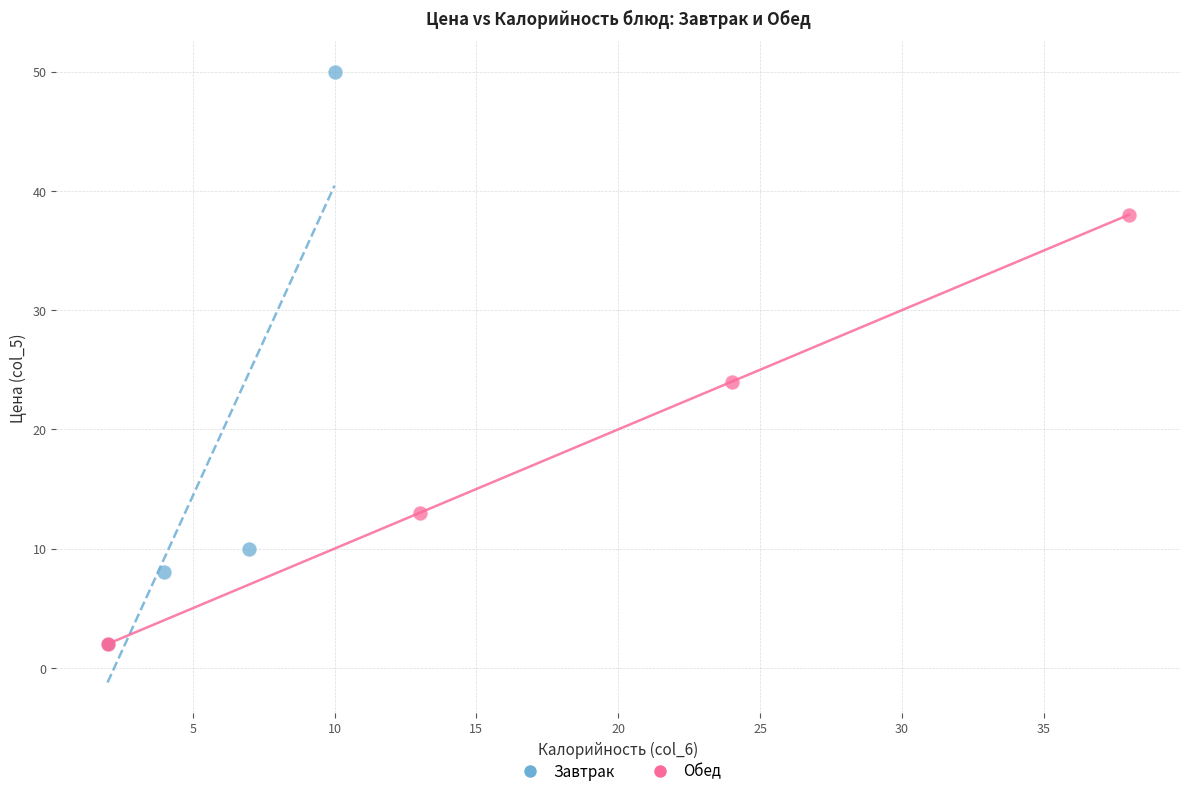

Which series reaches the maximum Y coordinate?

Завтрак